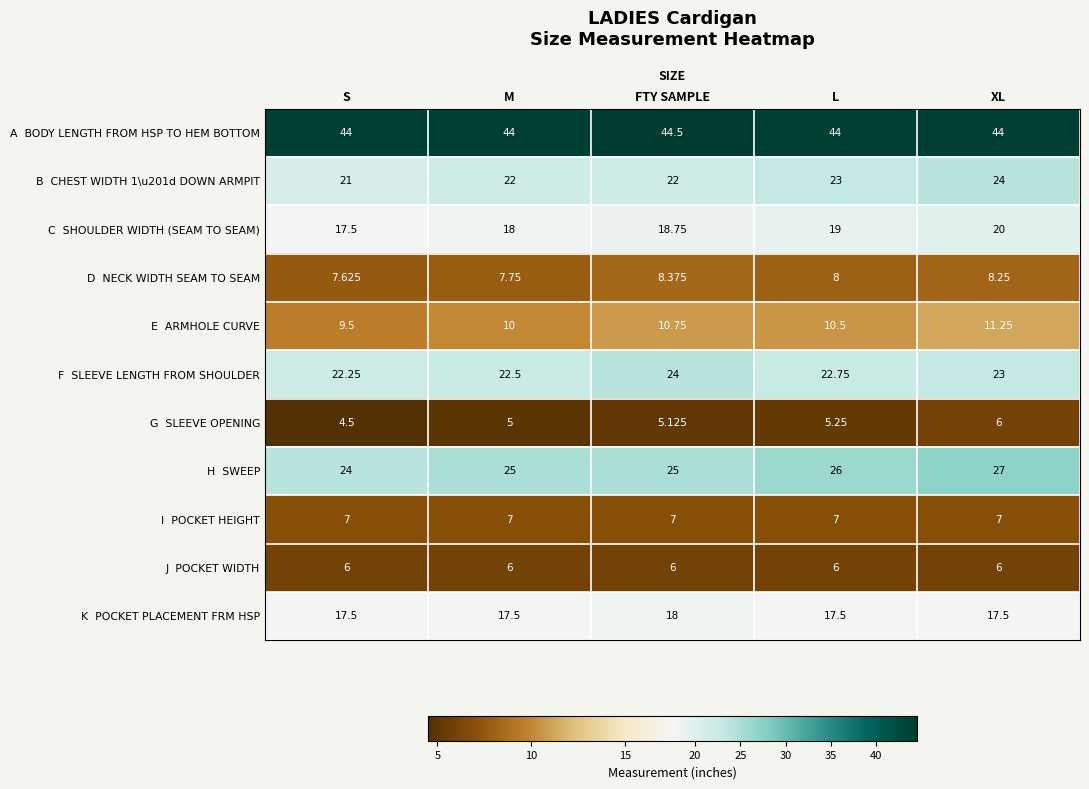

What is the spread (max minus min) of values at XL?

38.0